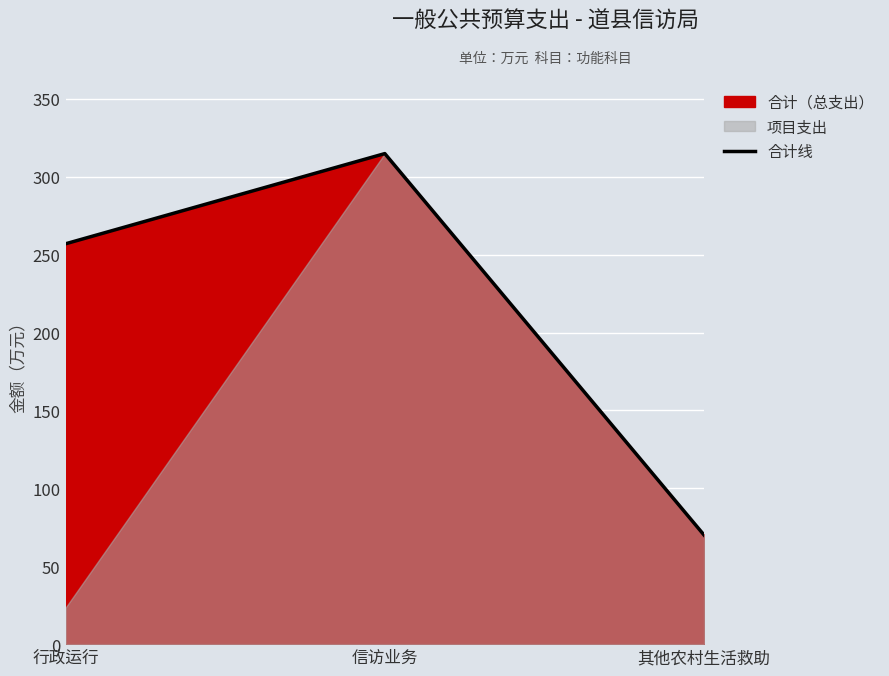

What is the label of the 1st point from the left?

行政运行